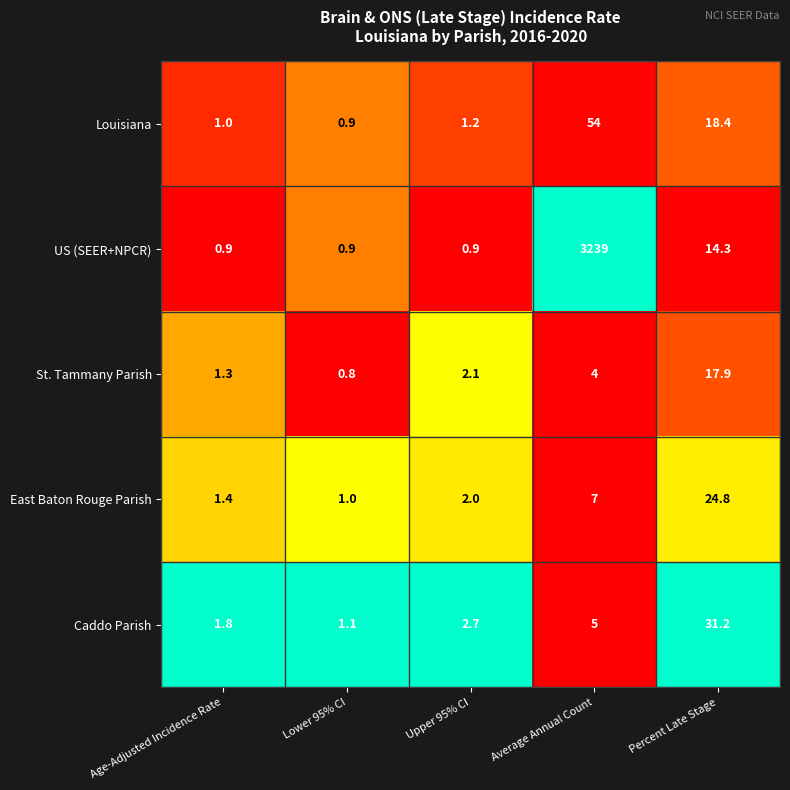

What is the greatest value displayed?

3239.0